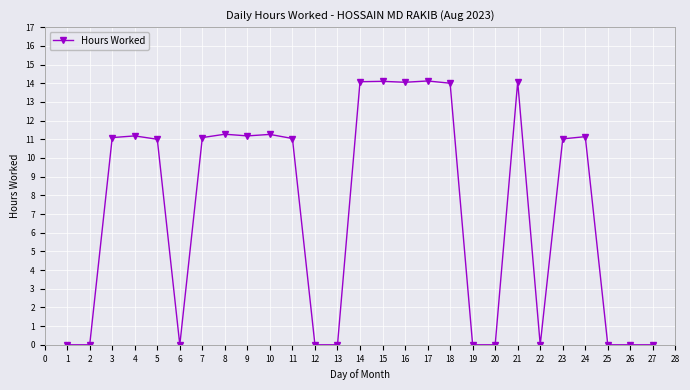

What is the greatest value displayed?

14.1